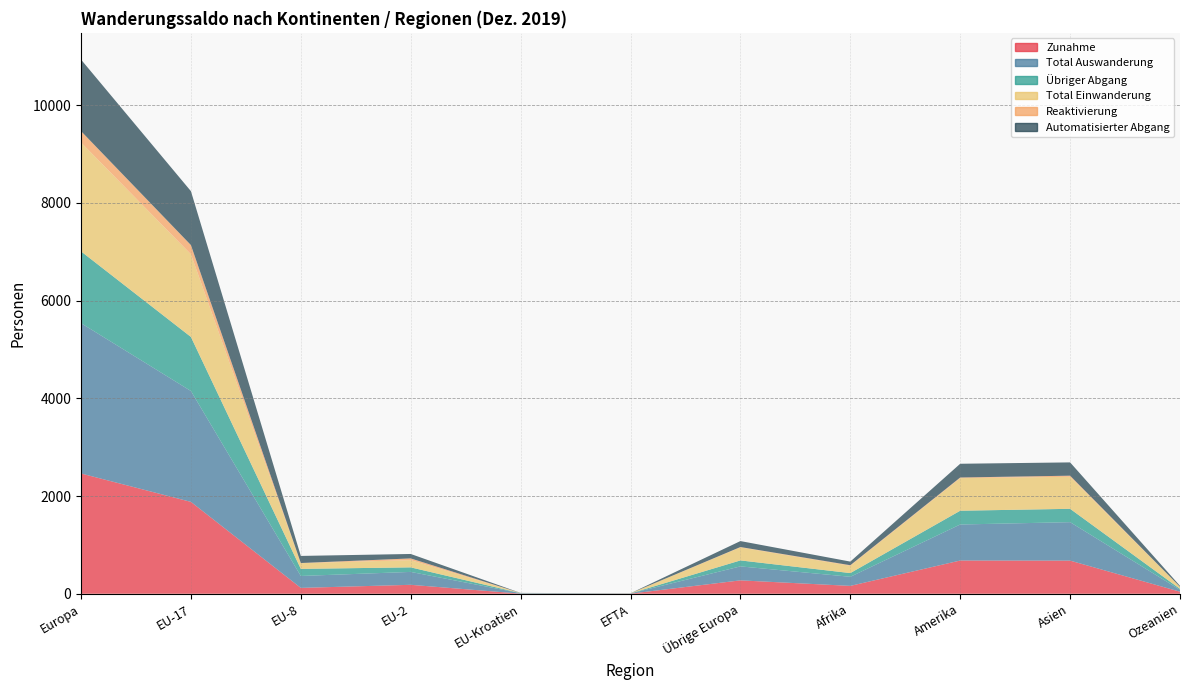

Reading right to left, list all the values displayed in this chart.

Zunahme: Ozeanien=42	Asien=678	Amerika=680	Afrika=161	Übrige Europa=274	EFTA=2	EU-Kroatien=2	EU-2=183	EU-8=120	EU-17=1880	Europa=2461
Total Auswanderung: Ozeanien=39	Asien=787	Amerika=737	Afrika=186	Übrige Europa=286	EFTA=4	EU-Kroatien=9	EU-2=264	EU-8=244	EU-17=2269	Europa=3076
Übriger Abgang: Ozeanien=19	Asien=273	Amerika=282	Afrika=76	Übrige Europa=122	EFTA=1	EU-Kroatien=2	EU-2=93	EU-8=145	EU-17=1106	Europa=1469
Total Einwanderung: Ozeanien=42	Asien=655	Amerika=667	Afrika=149	Übrige Europa=267	EFTA=2	EU-Kroatien=2	EU-2=148	EU-8=117	EU-17=1692	Europa=2228
Reaktivierung: Ozeanien=0	Asien=23	Amerika=13	Afrika=12	Übrige Europa=7	EFTA=0	EU-Kroatien=0	EU-2=35	EU-8=3	EU-17=188	Europa=233
Automatisierter Abgang: Ozeanien=19	Asien=272	Amerika=281	Afrika=74	Übrige Europa=122	EFTA=1	EU-Kroatien=2	EU-2=91	EU-8=145	EU-17=1103	Europa=1464